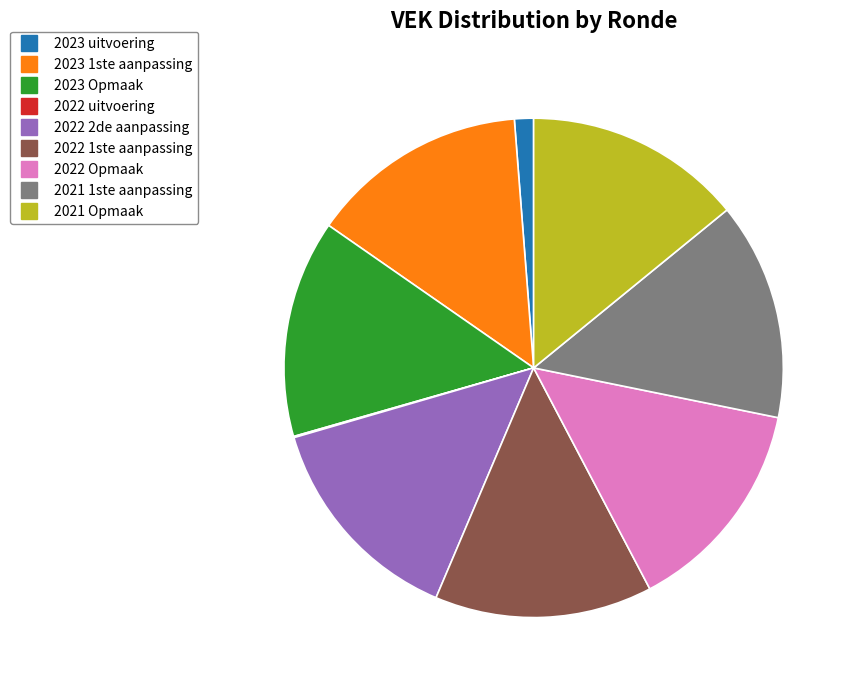

What is the ratio of the value at 2022 Opmaak to the value at 2022 2de aanpassing?

1.0